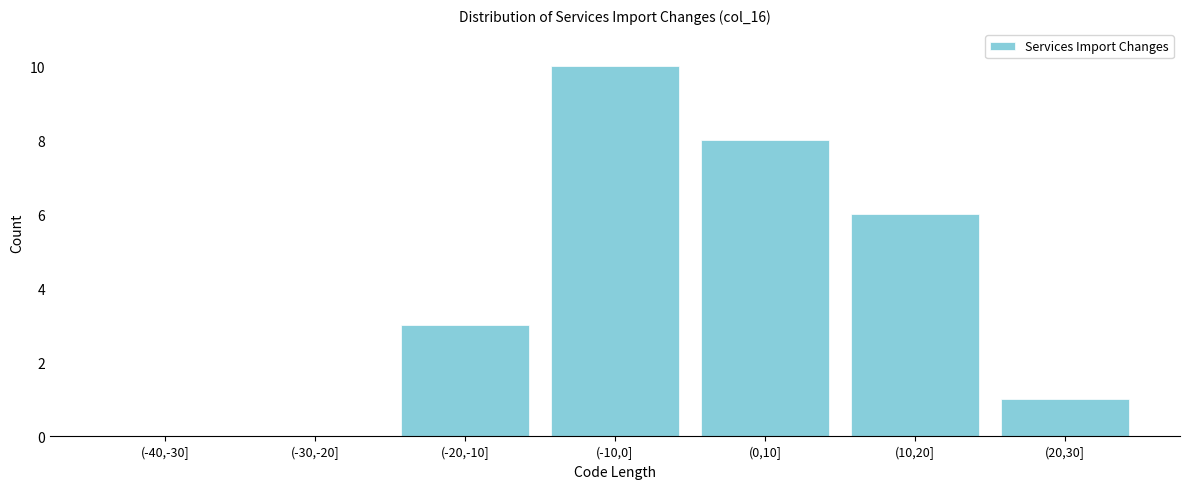

Reading right to left, list all the values displayed in this chart.

(20,30]=1	(10,20]=6	(0,10]=8	(-10,0]=10	(-20,-10]=3	(-30,-20]=0	(-40,-30]=0